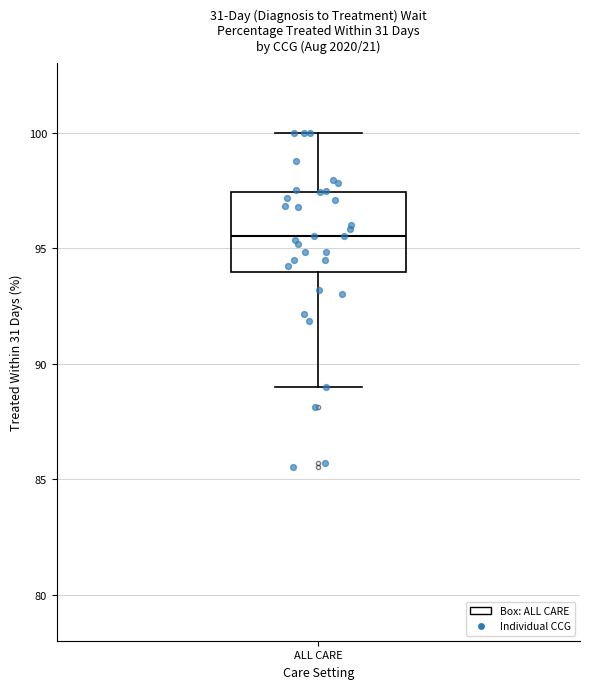

Read this box plot against the y-axis: the position of the median line, the range covered by the box, and the ends of both whiskers. The values are not printed on the chart, so give them approximately, as read against the axis.

median 95.5, box 94.0 to 97.5, whiskers 89.0 to 100.0